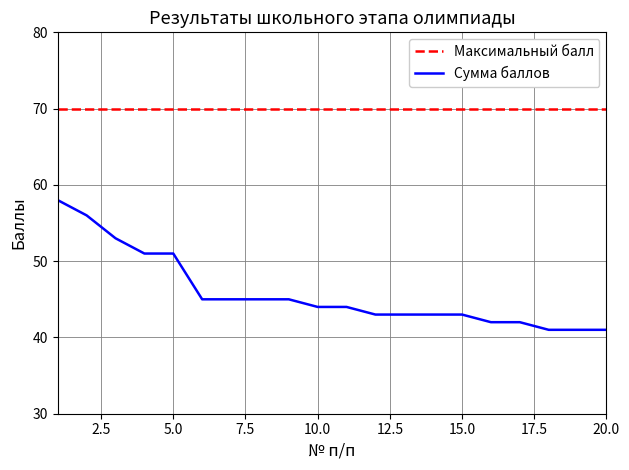

What is the minimum value for Сумма баллов?

41